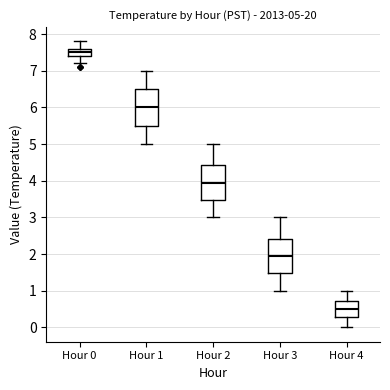

Which box has the lowest median line?

Hour 4